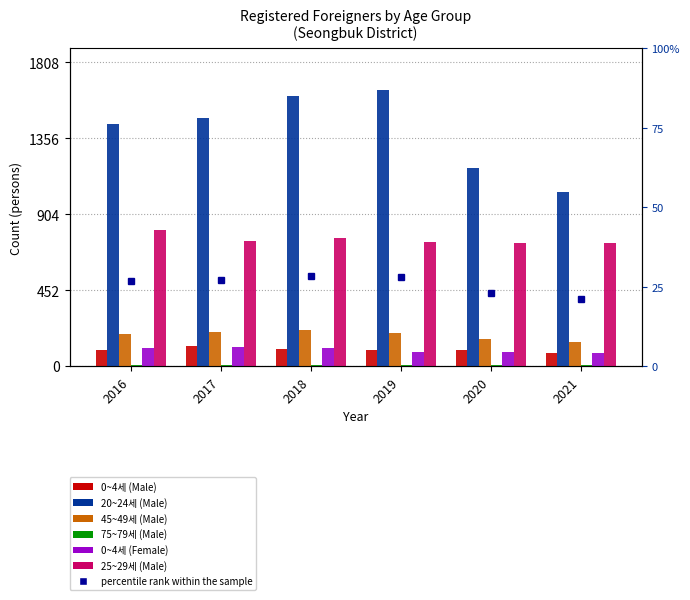

Is it true that 20~24세 (Male) equals 1180 at 2020?

True